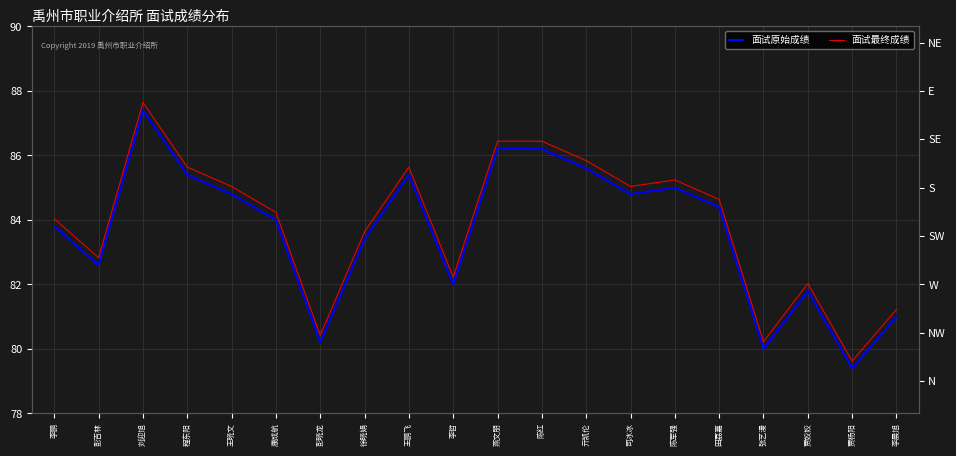

True or false: 面试最终成绩 has a value of 80.4 at 彭晓龙.

True